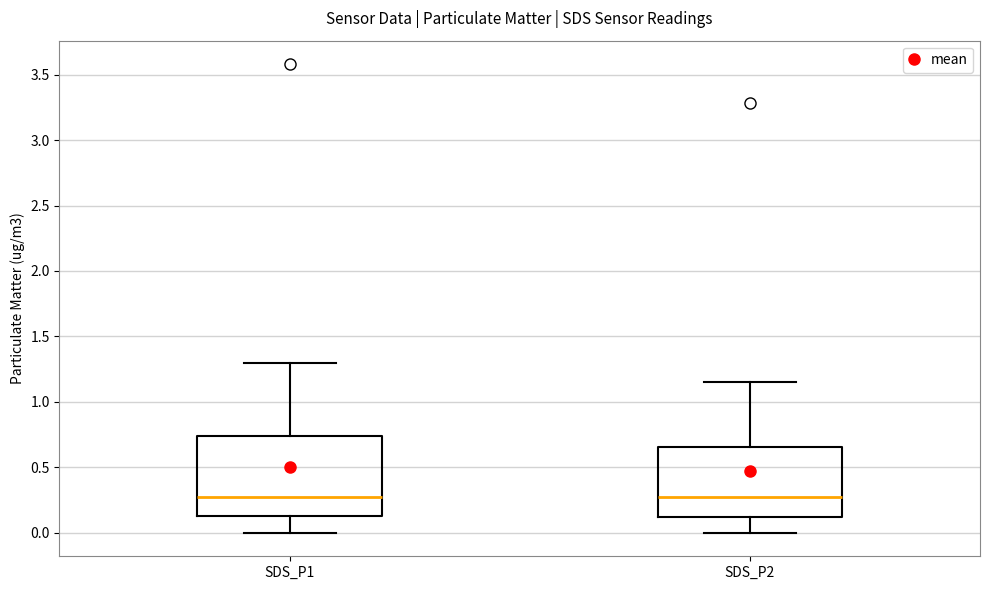

Reading left to right, transcribe this box plot: for each box, give where its median line is, the range the box spans, and where its two whiskers end, as read against the y-axis. The values are not printed on the chart, so give them approximately, as read against the axis.

SDS_P1: median 0.30, box 0.15 to 0.75, whiskers 0.00 to 1.30
SDS_P2: median 0.30, box 0.10 to 0.65, whiskers 0.00 to 1.15